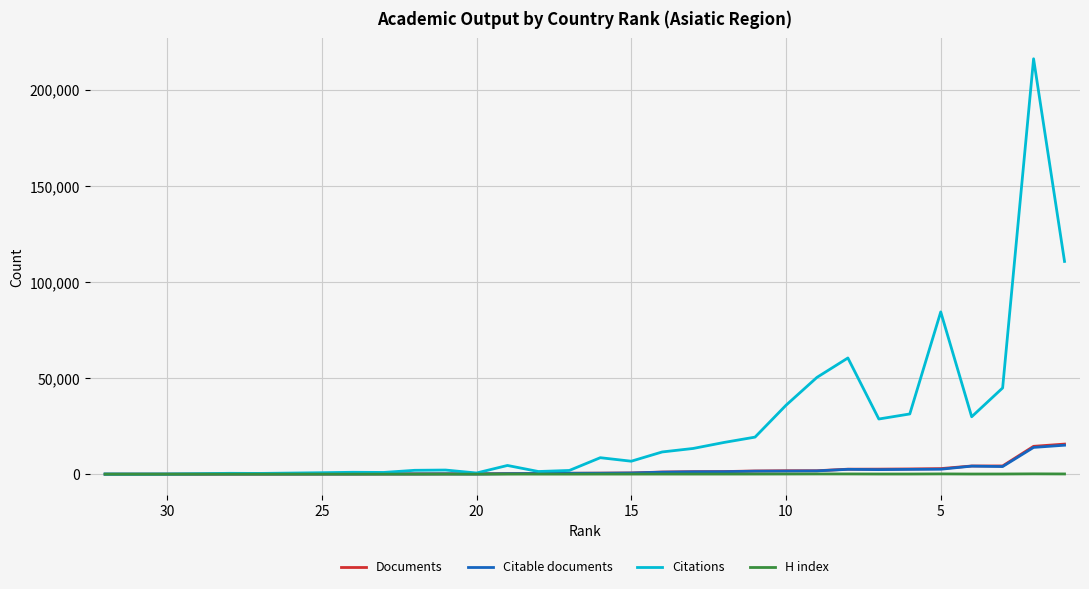

Which has a higher value, 22 or 13?

22